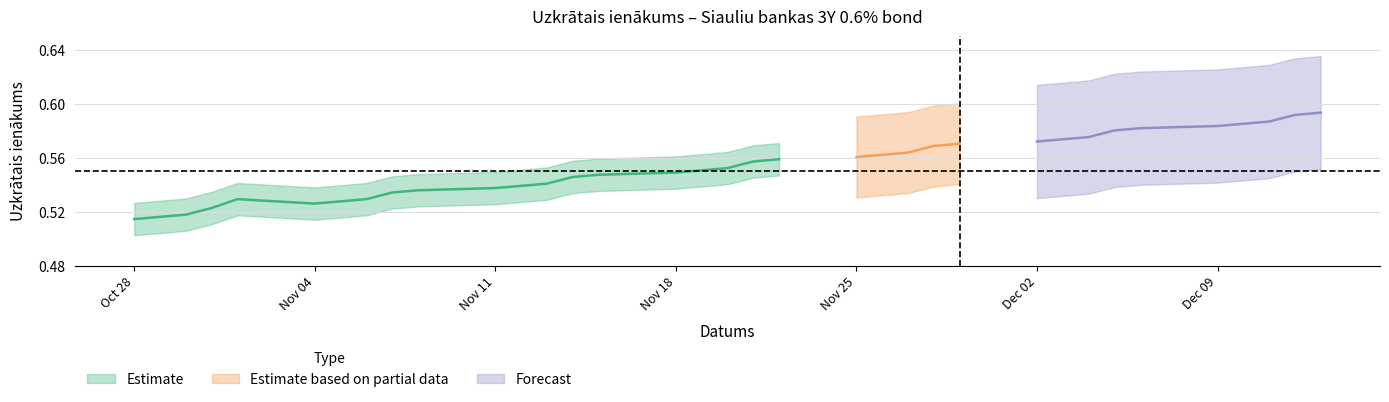

Count the number of categories in the chart.

20